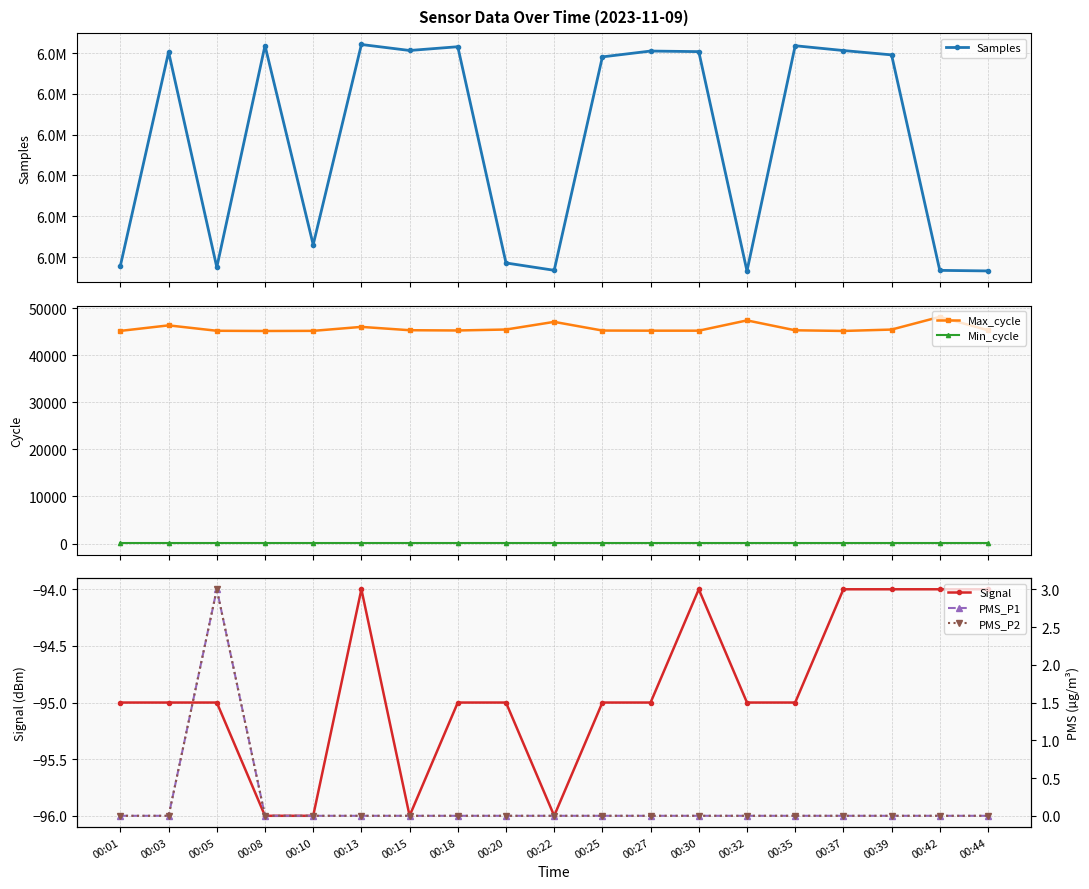

What is the approximate value of Samples at 00:15, to the nearest 50?

6245300